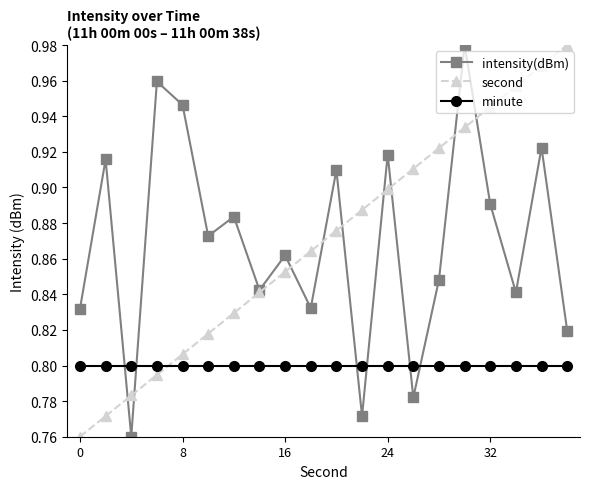

At how many categories does at least one series exceed 0?

20